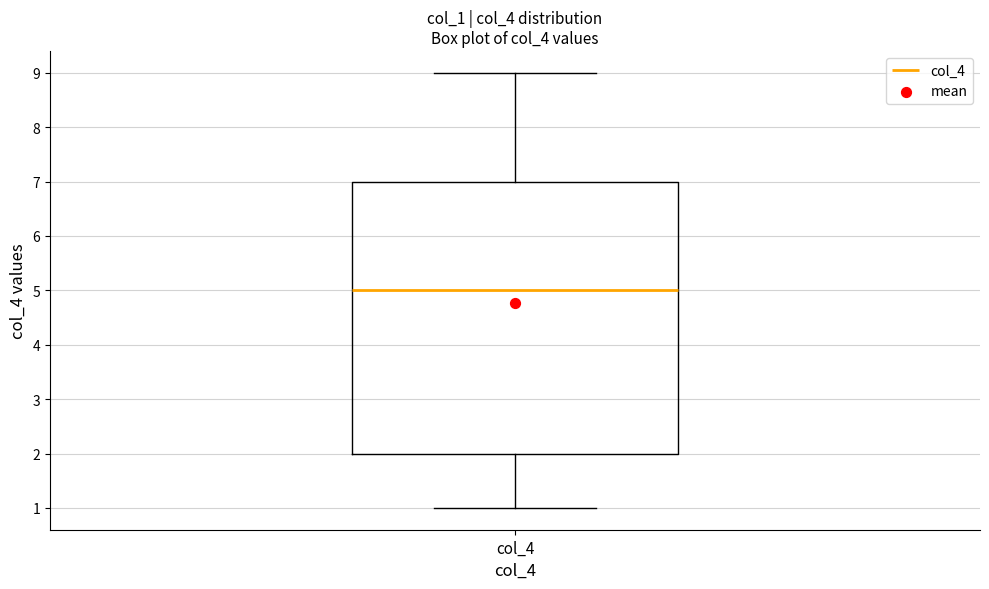

Transcribe this box plot: give where the median line is, the range the box spans, and where the two whiskers end, as read against the y-axis. The values are not printed on the chart, so give them approximately, as read against the axis.

median 5, box 2 to 7, whiskers 1 to 9